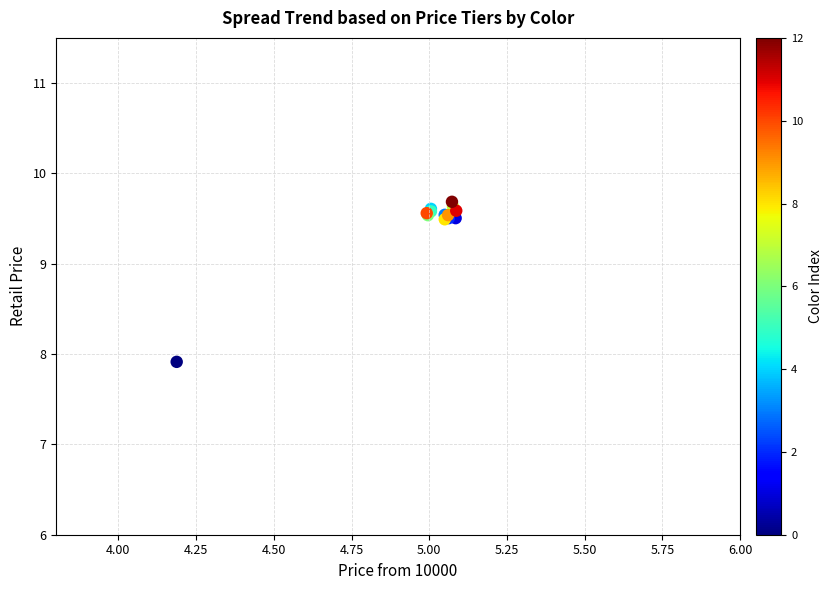

What Y value in the scatter plot is closest to 8?

7.9